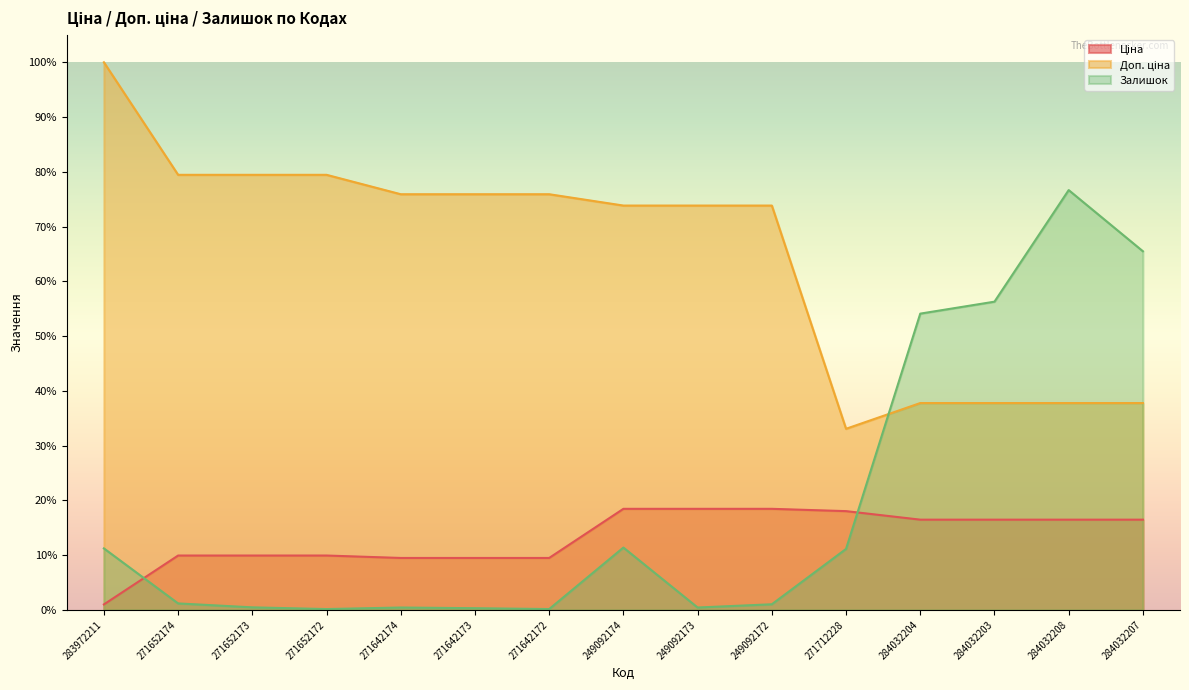

Which series has the largest total across all categories?

Доп. ціна